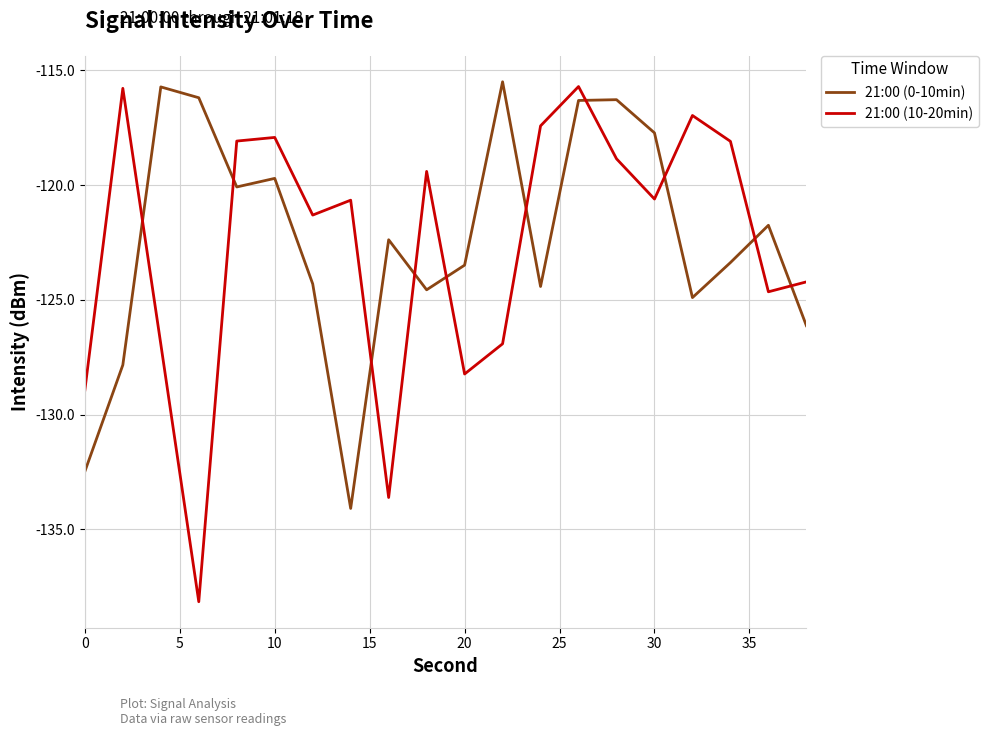

What is the lowest value of the 21:00 (10-20min) series?

-138.1